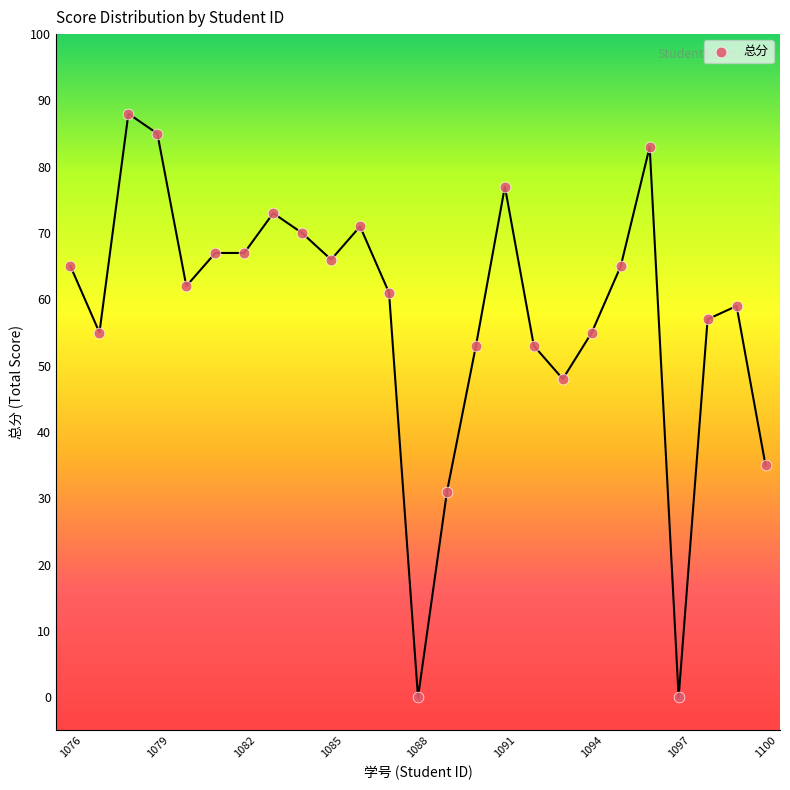

What is the range of Y values (max minus min)?

88